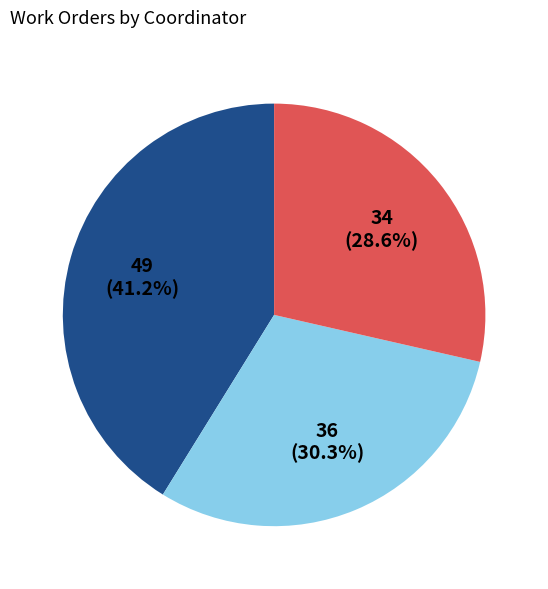

Does any single category account for the majority?

No